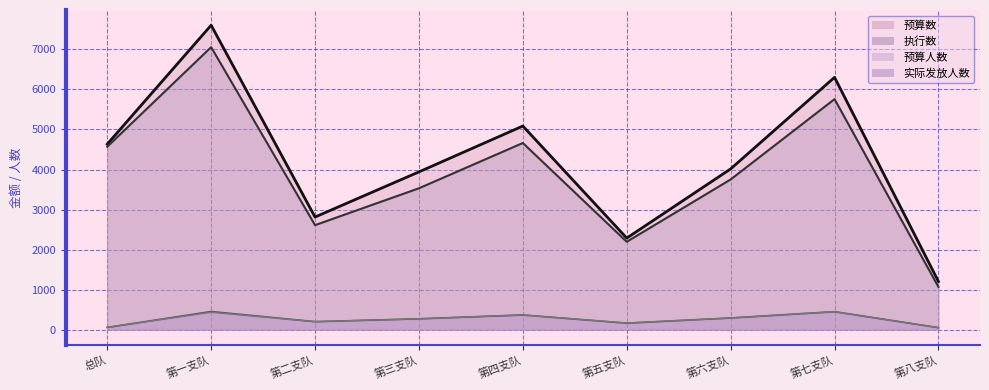

True or false: 预算人数 and 执行数 cross at least once.

False